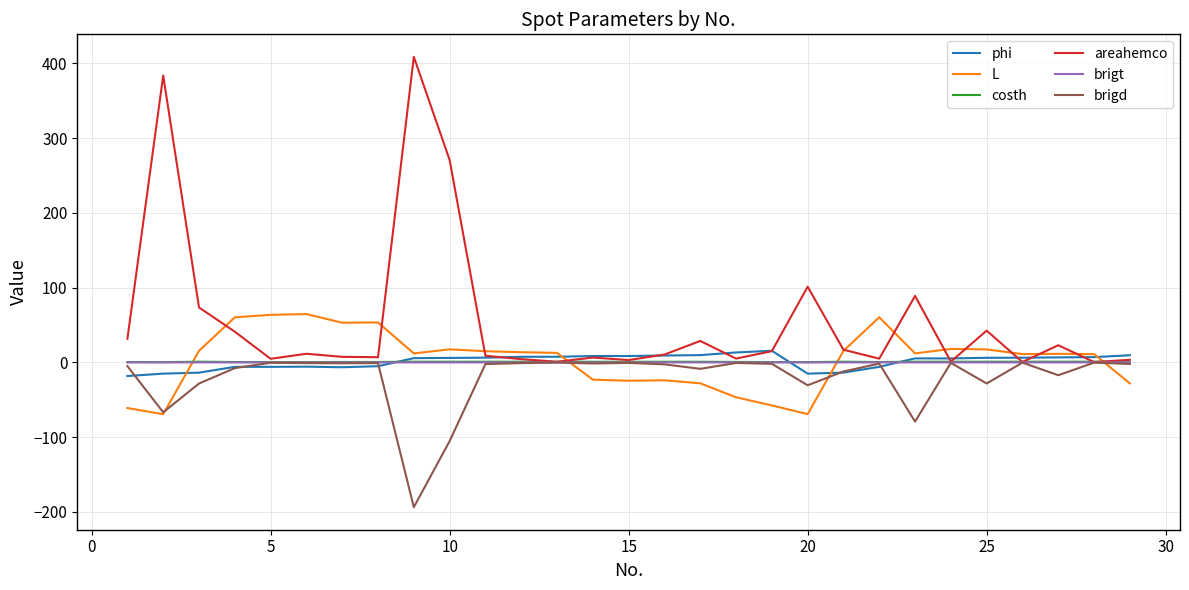

What is the average value of the brigd series?

-20.7